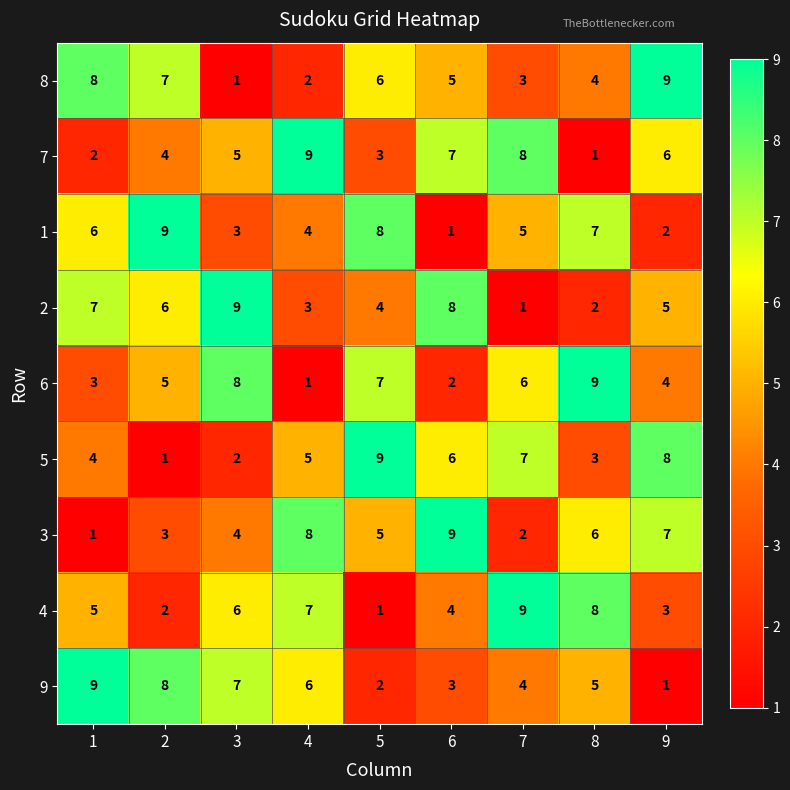

How many 8 values are between 3 and 7?

5